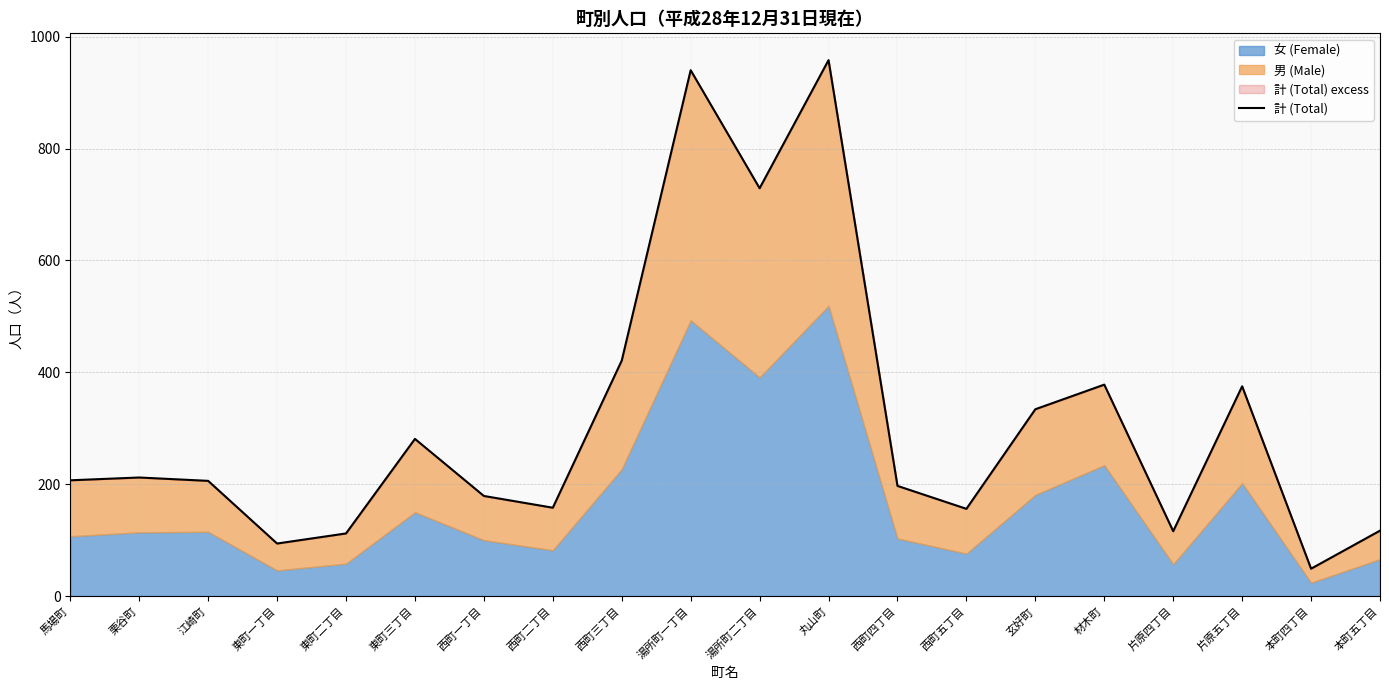

Rank the categories by value from highest to lowest.

丸山町, 湯所町一丁目, 湯所町二丁目, 西町三丁目, 材木町, 片原五丁目, 玄好町, 東町三丁目, 栗谷町, 馬場町, 江崎町, 西町四丁目, 西町一丁目, 西町二丁目, 西町五丁目, 本町五丁目, 片原四丁目, 東町二丁目, 東町一丁目, 本町四丁目